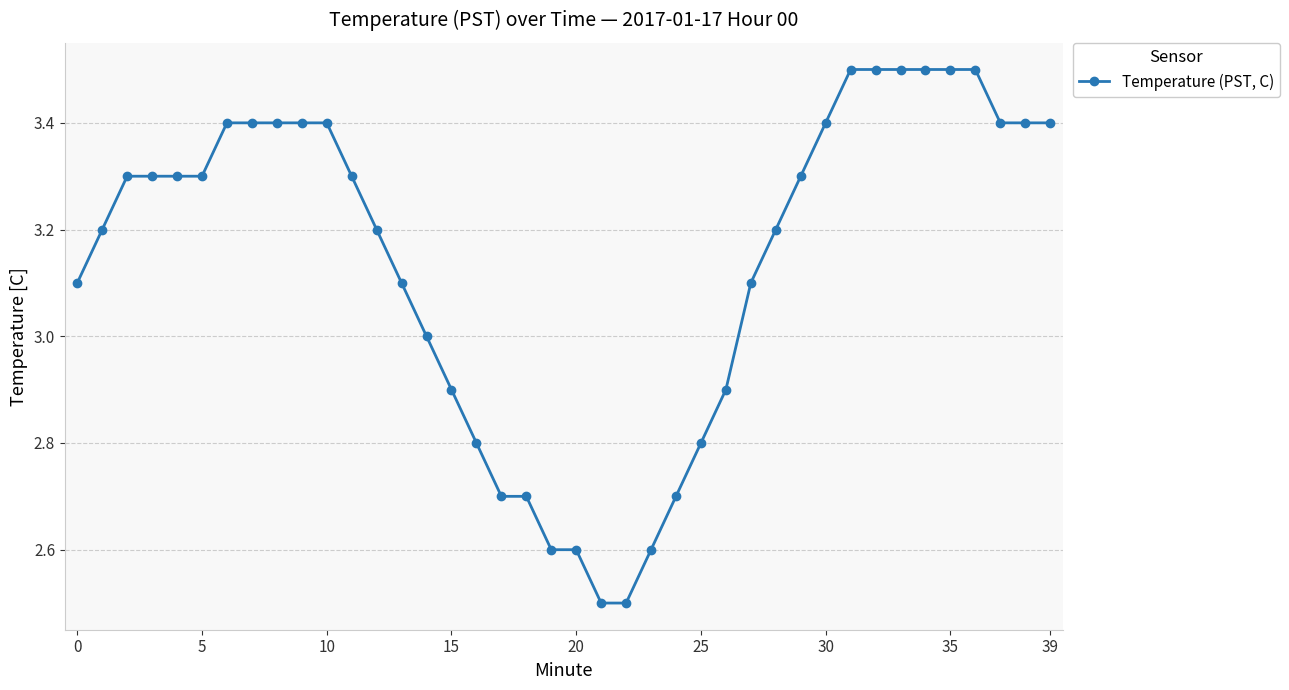

What is the sum of all values?

125.6